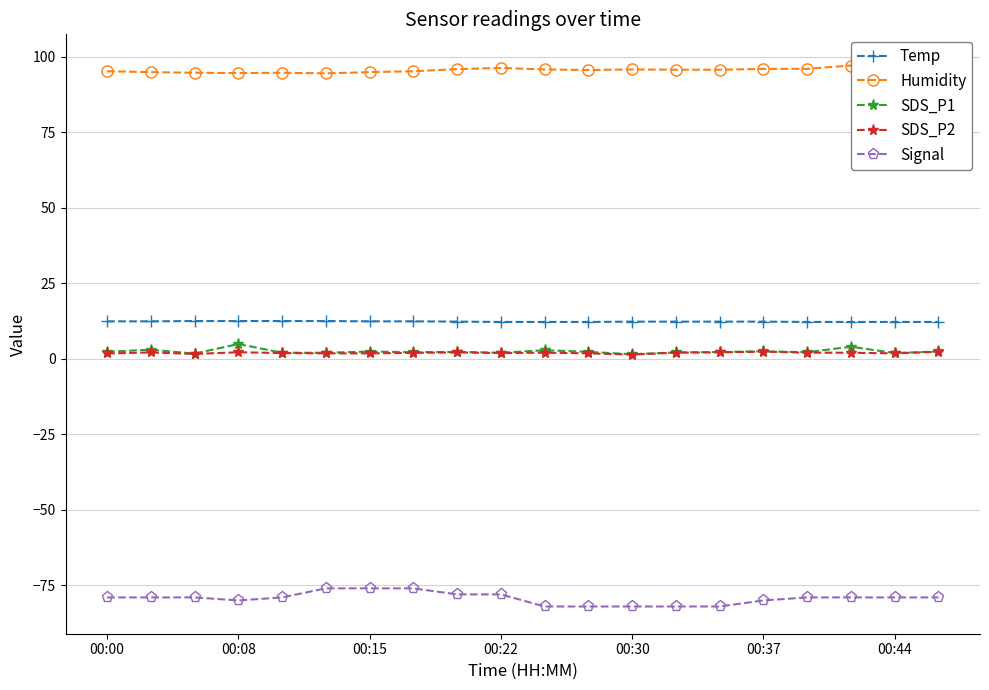

What is the value of the Humidity point at the 4th from the left?

94.6